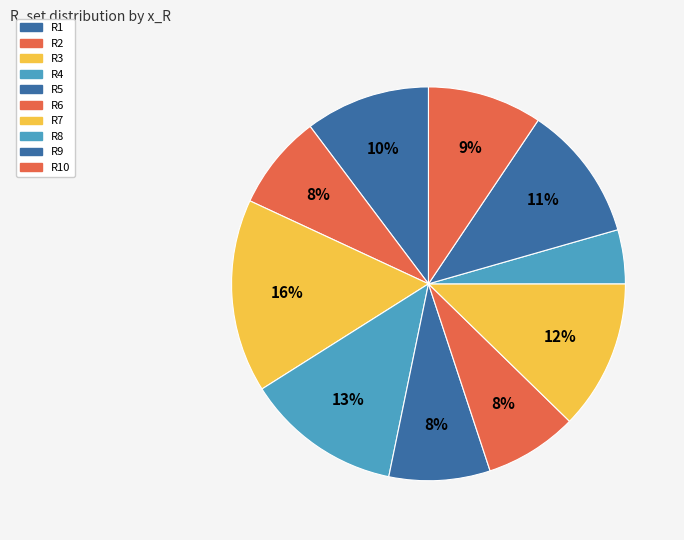

What portion of the pie excludes R8?

95.6%